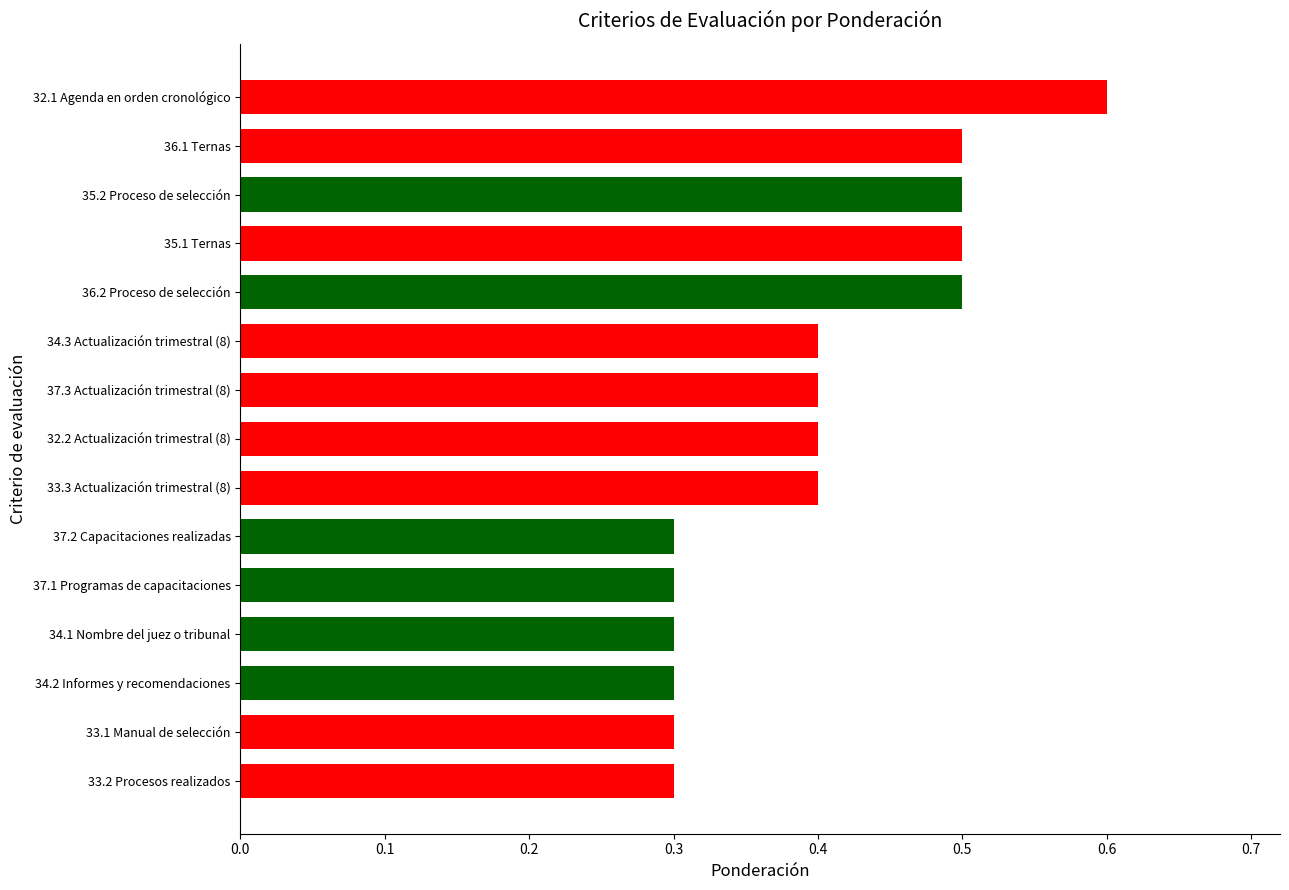

The value at 33.3 Actualización trimestral (8) is 0.2. True or false?

False